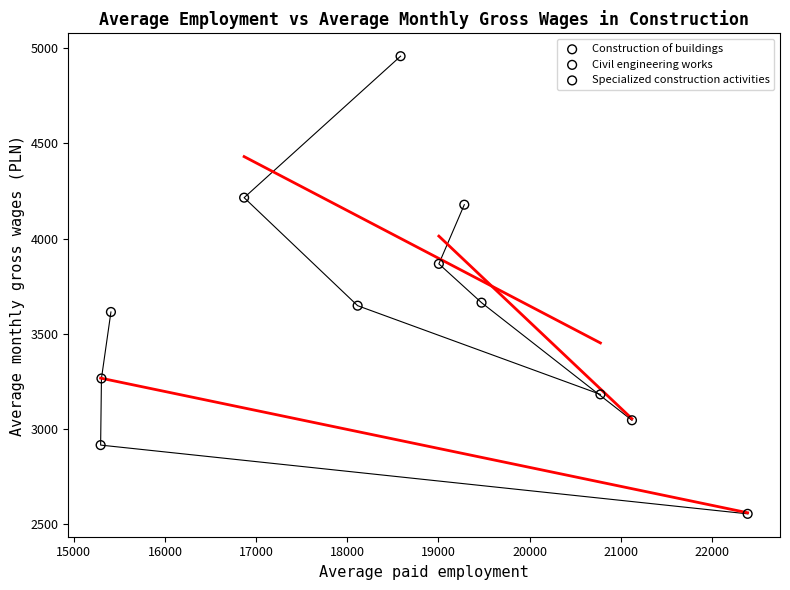

Which series reaches the minimum Y coordinate?

Construction of buildings